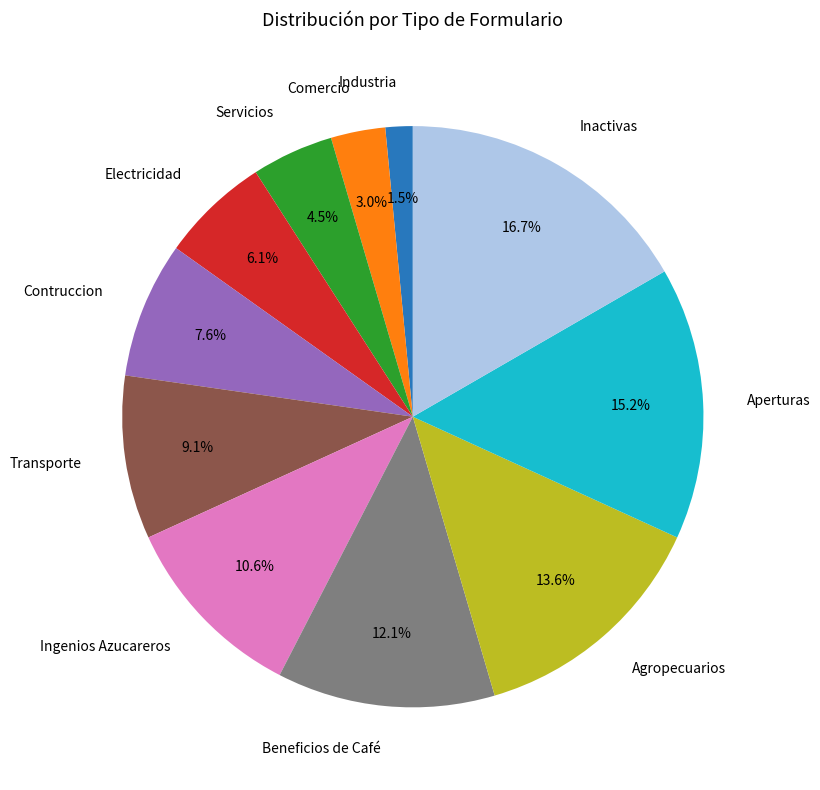

How much of the chart is everything except Inactivas?

83.3%